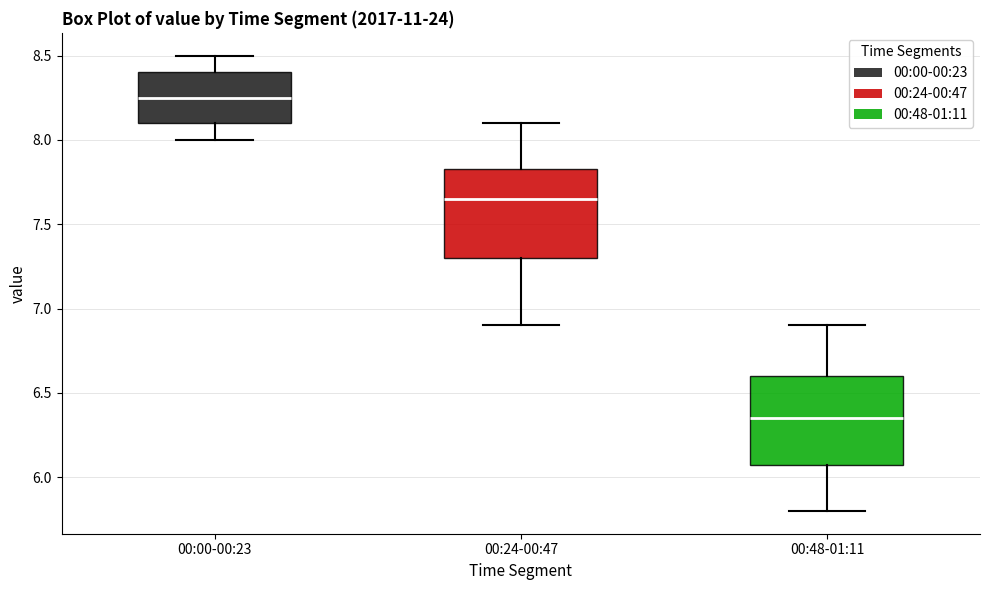

Where does the median line of the box for 00:00-00:23 sit on the y-axis? The values are not printed on the chart, so give them approximately, as read against the axis.

8.25